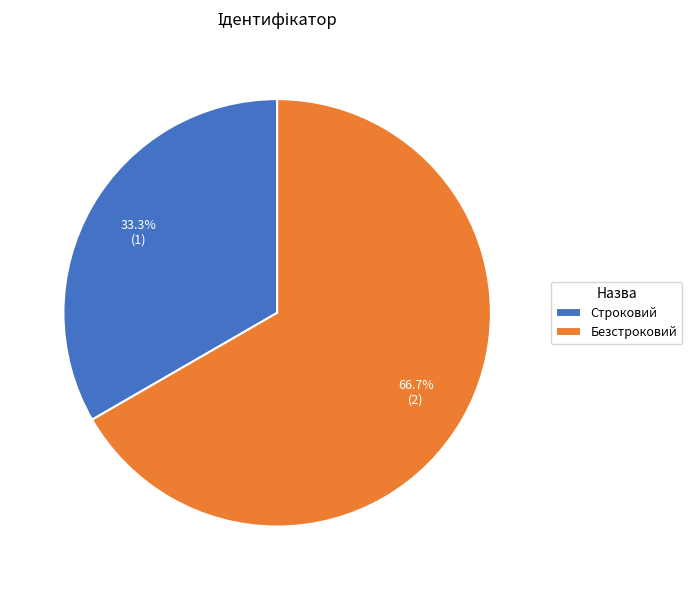

The Безстроковий slice represents 67% of the pie. True or false?

True